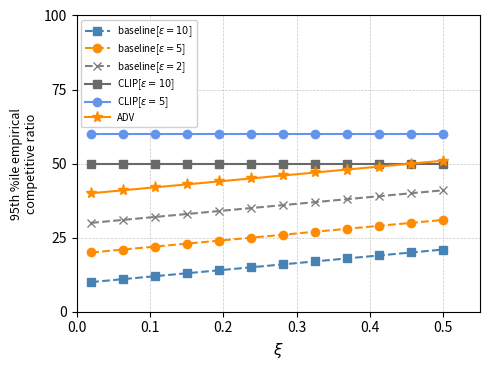

How many distinct data groups are displayed?

6